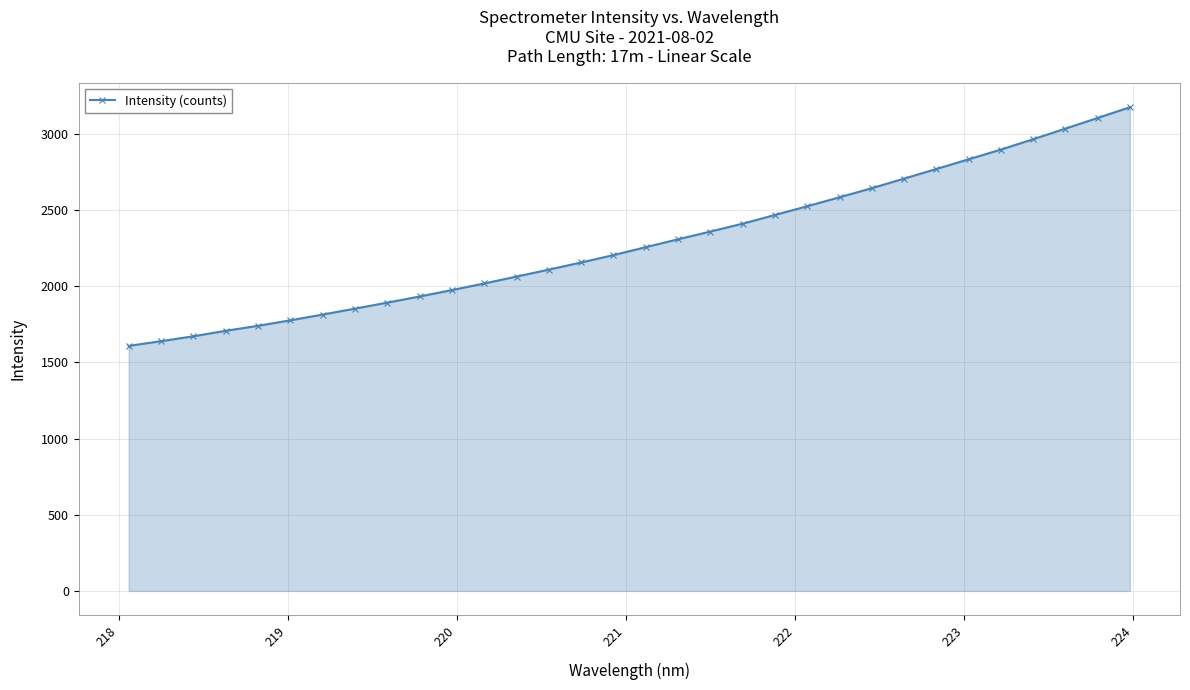

How many values are below 2255?

16